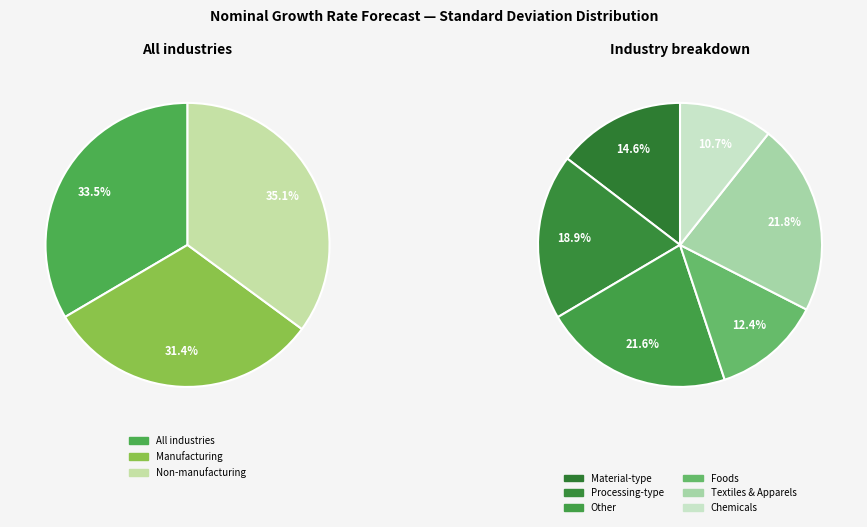

Approximately how many times larger is the value at Non-manufacturing compared to Manufacturing?

1.1